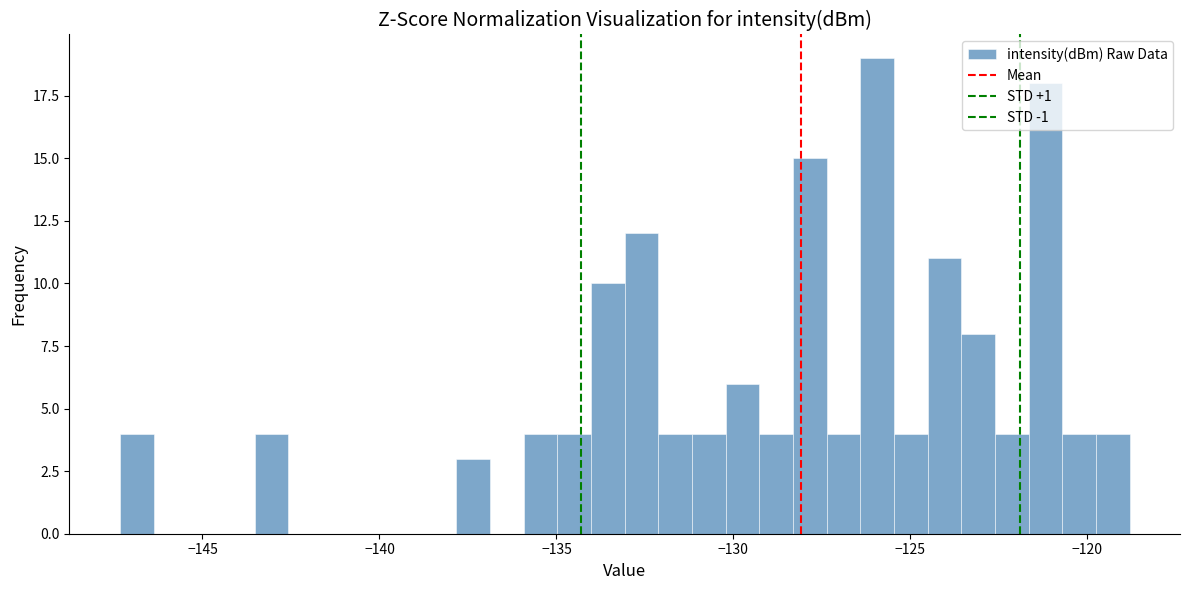

Around what value on the x-axis is the tallest bar? Give the approximate position of its centre, as read against the axis.

-126.0